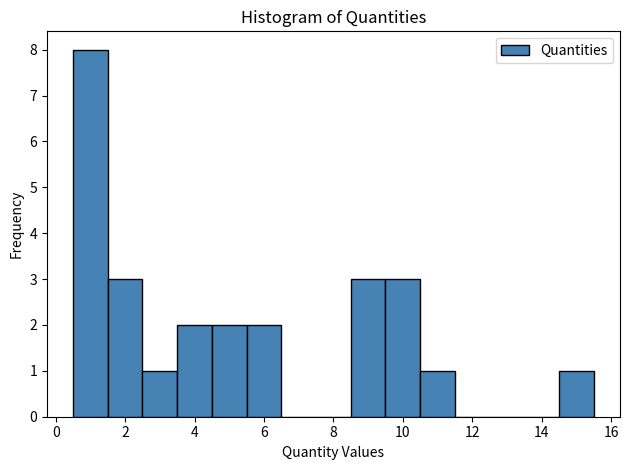

Reading left to right, list every bar in this chart as the range it spans on the x-axis followed by its height. Neither the bar edges nor the heights are printed on the chart, so give them approximately, as read against the axes.

0.5 to 1.5: 8
1.5 to 2.5: 3
2.5 to 3.5: 1
3.5 to 4.5: 2
4.5 to 5.5: 2
5.5 to 6.5: 2
6.5 to 7.5: 0
7.5 to 8.5: 0
8.5 to 9.5: 3
9.5 to 10.5: 3
10.5 to 11.5: 1
11.5 to 12.5: 0
12.5 to 13.5: 0
13.5 to 14.5: 0
14.5 to 15.5: 1